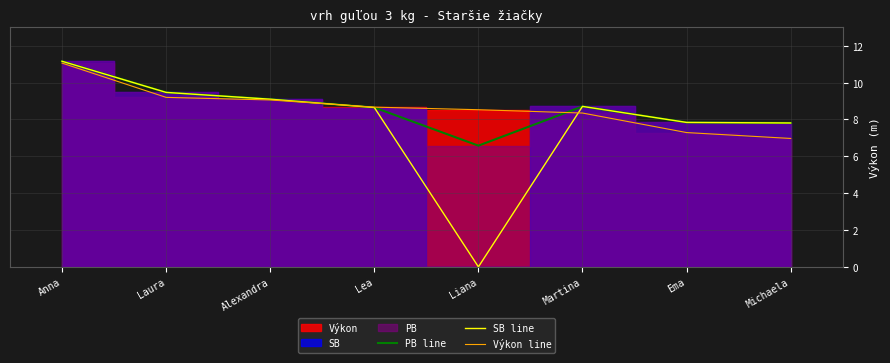

What is the label of the 2nd point from the left?

Laura